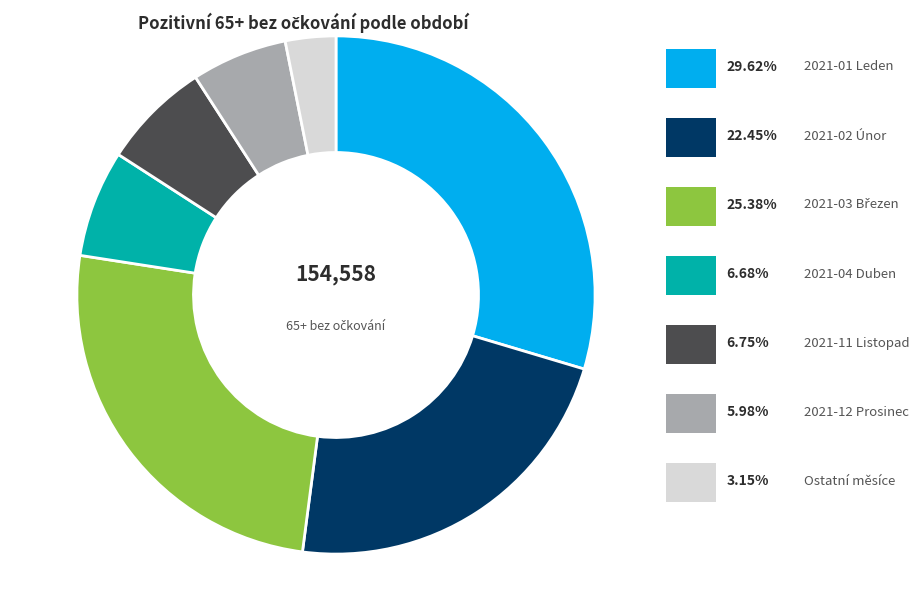

Does any single category account for the majority?

No